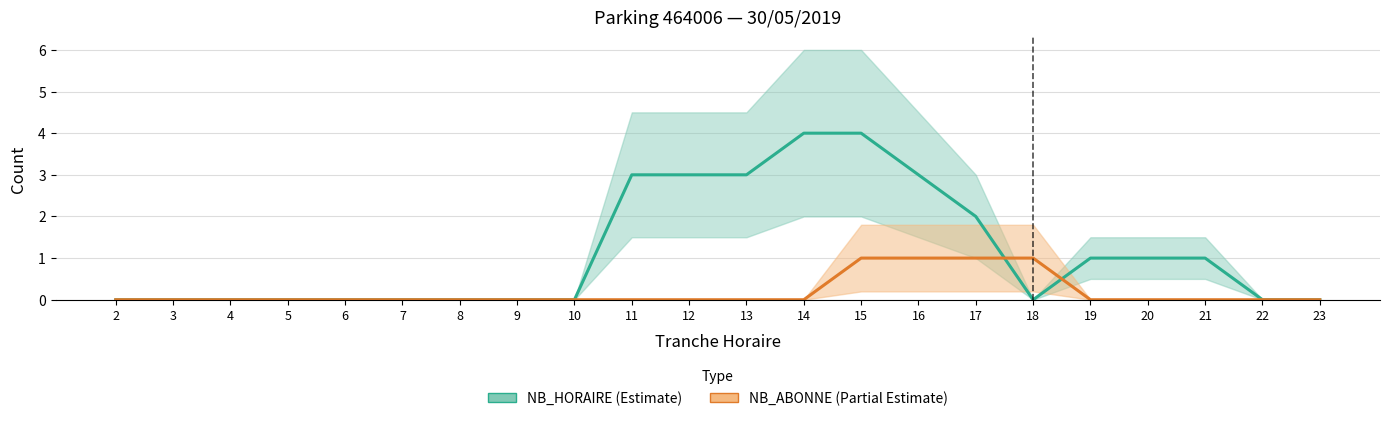

List the series in order of their peak value, highest first.

NB_HORAIRE (Estimate), NB_ABONNE (Partial Estimate)